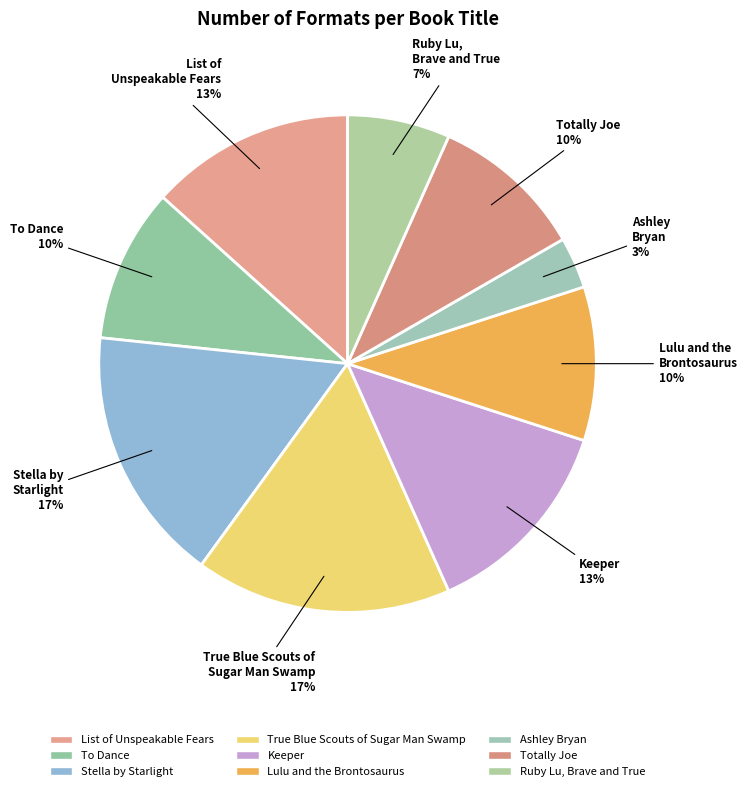

How many slices are in this pie chart?

9